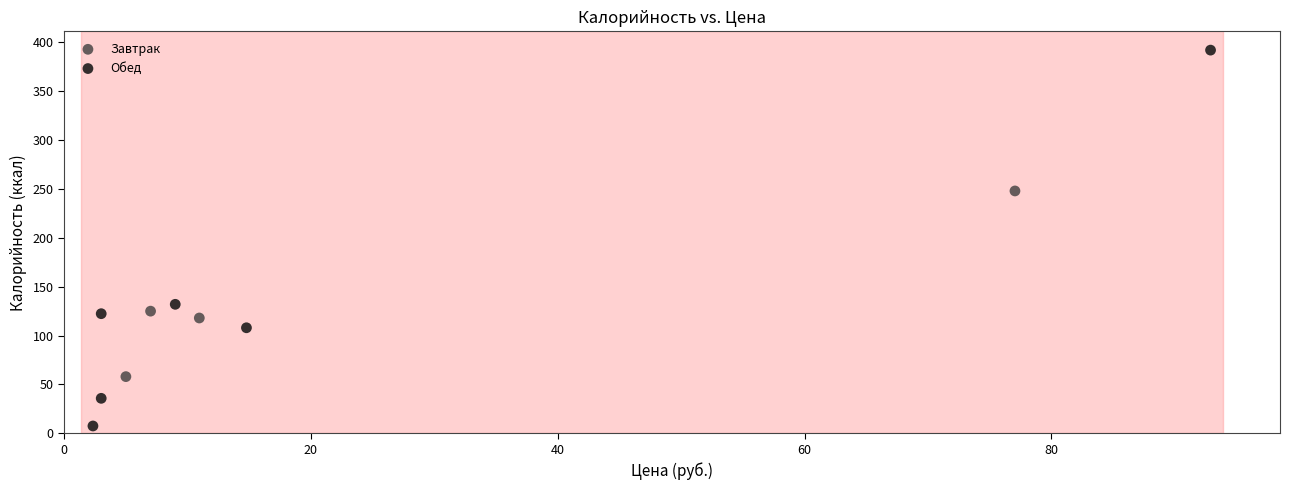

Which series contains the lowest Y value?

Обед